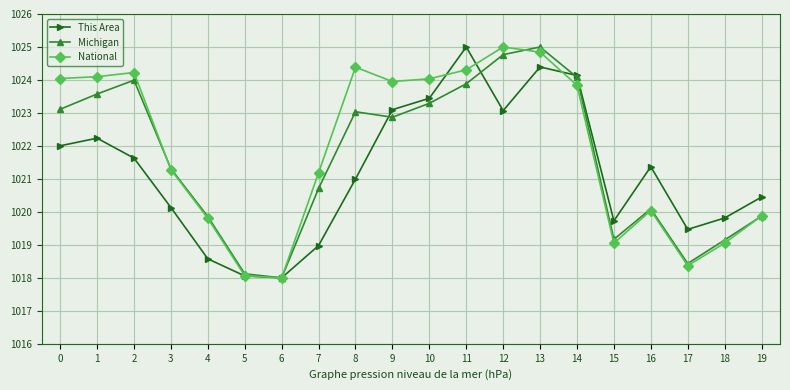

What is the minimum value for This Area?

1018.0